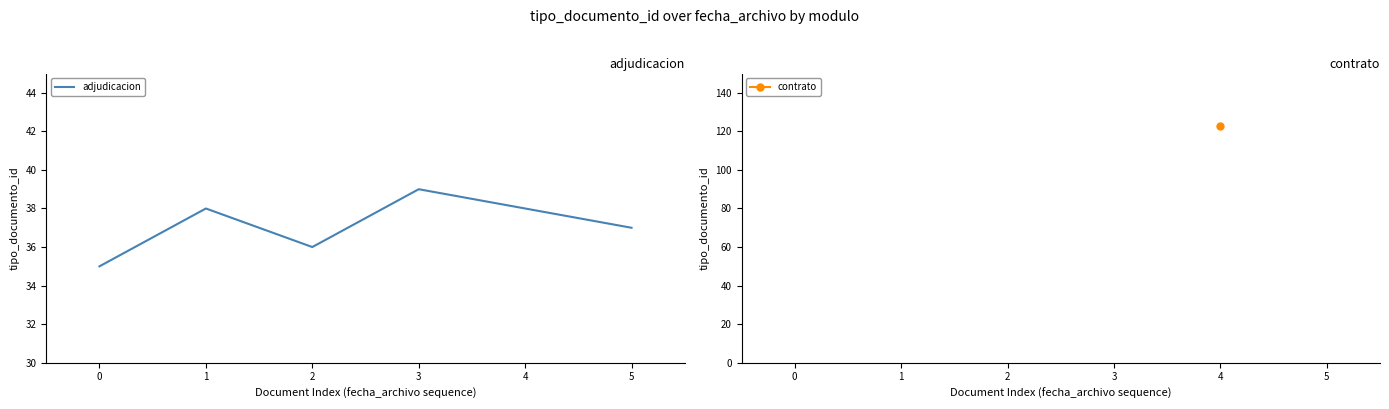

Rank the categories by value from highest to lowest.

3, 1, 5, 2, 0